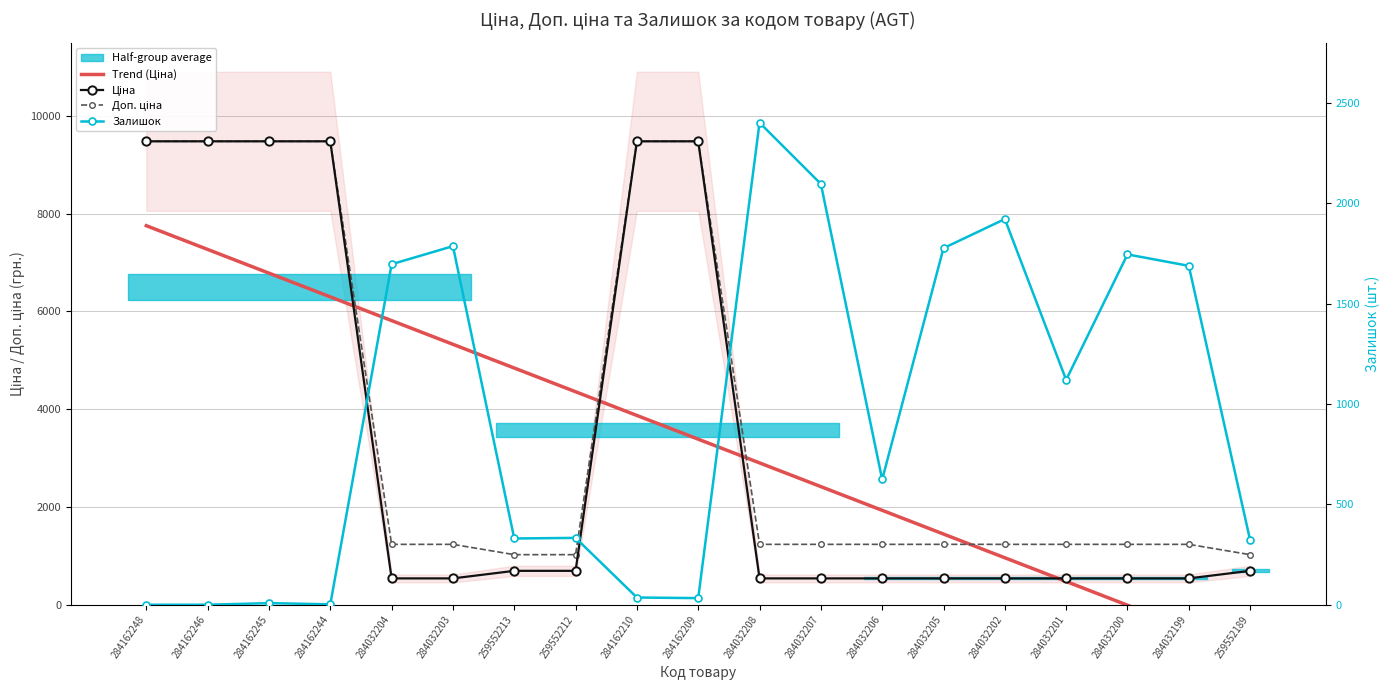

What is the sum of all Trend (Ціна) values?

64351.6